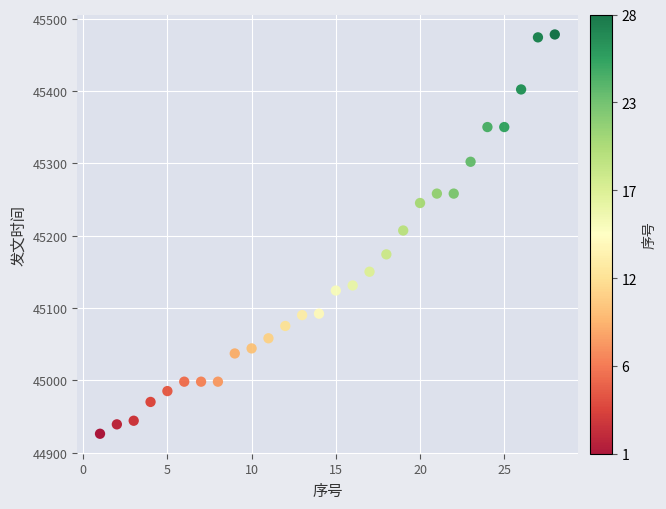

What is the range of Y values (max minus min)?

552